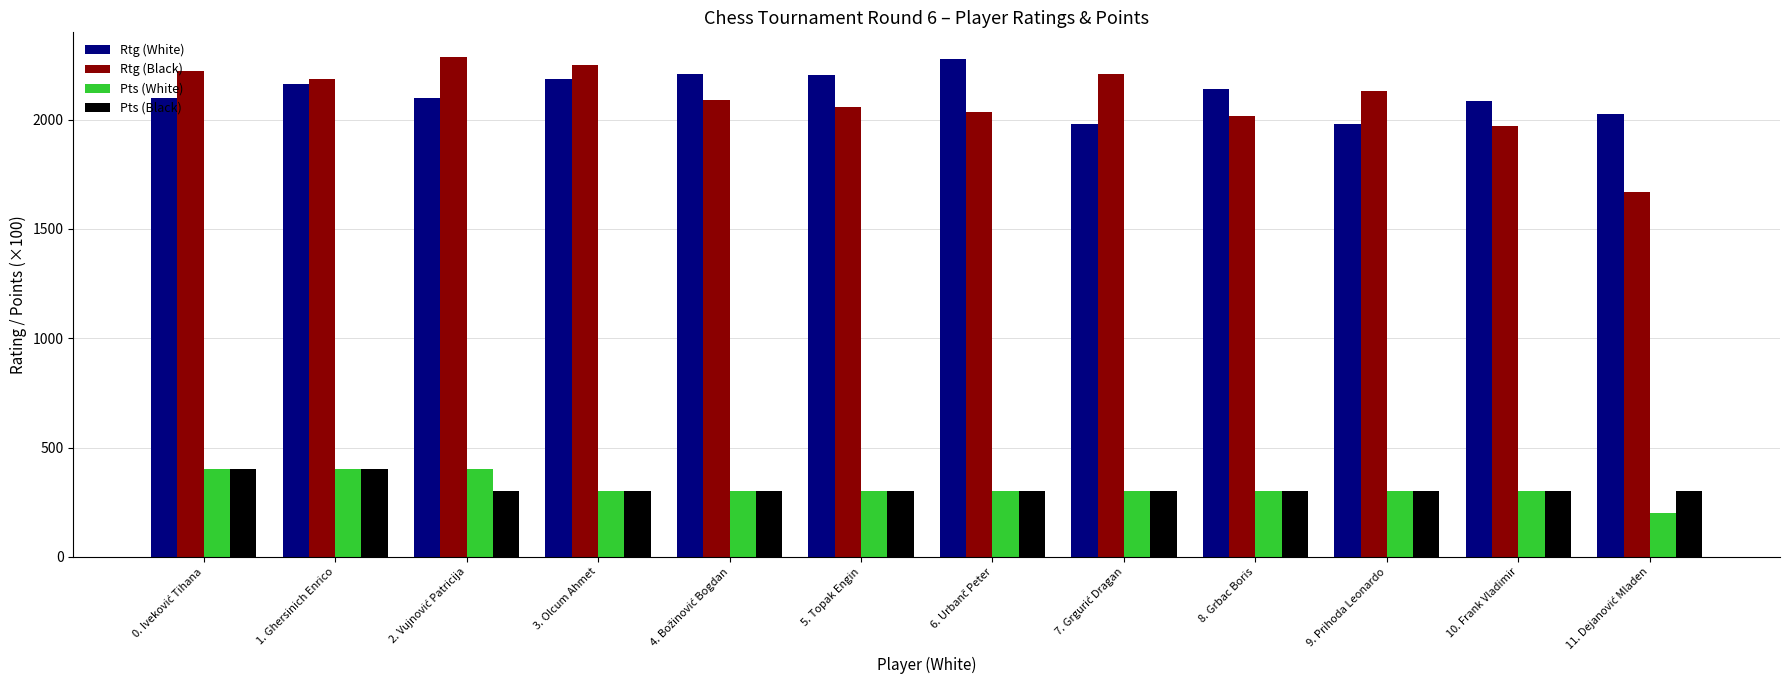

Read the Pts (White) value at 5. Topak Engin.

300